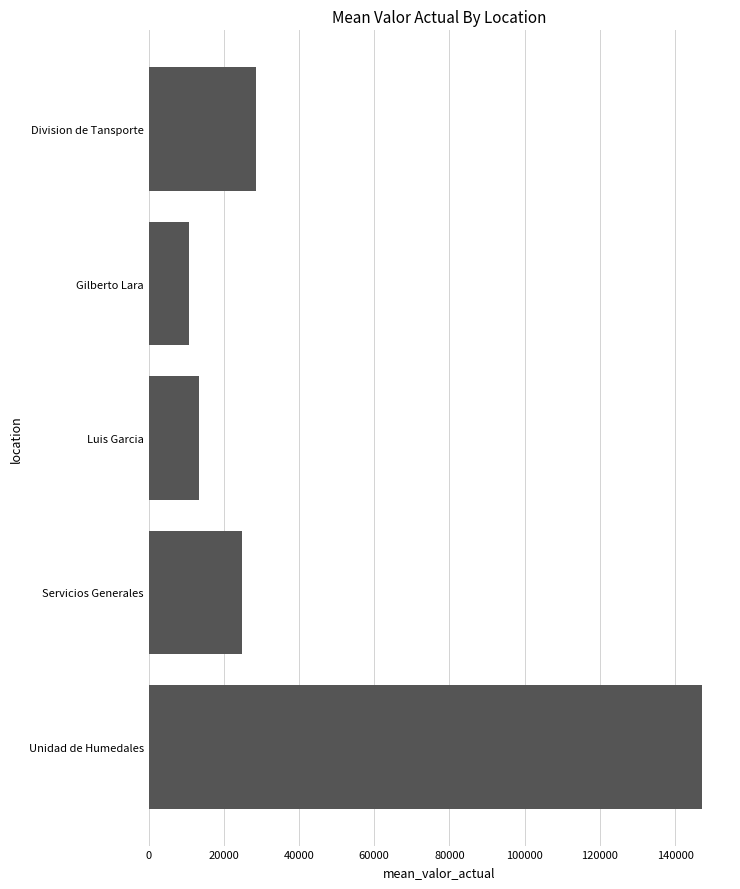

The value at Luis Garcia is 13536.4. True or false?

True